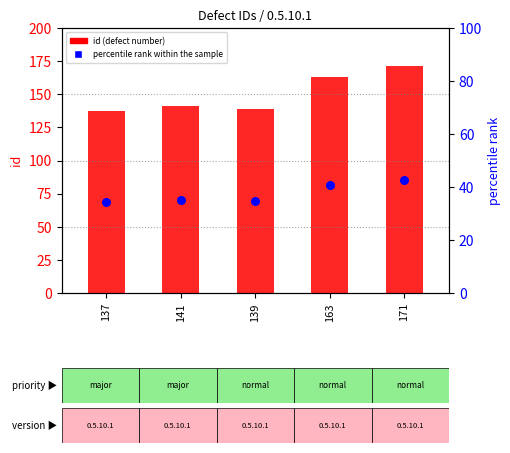

Which series reaches the maximum Y coordinate?

id (defect number)